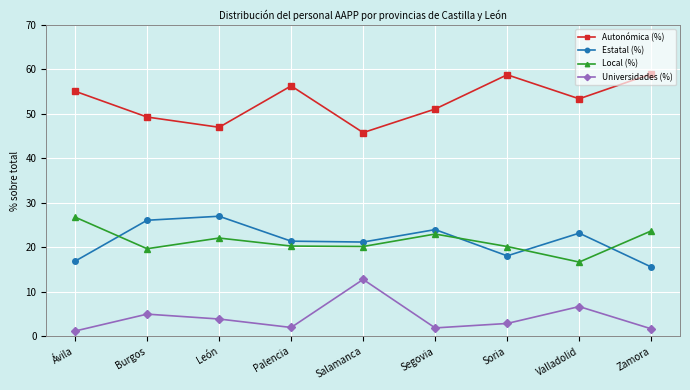

What is the label of the 6th point from the left?

Segovia